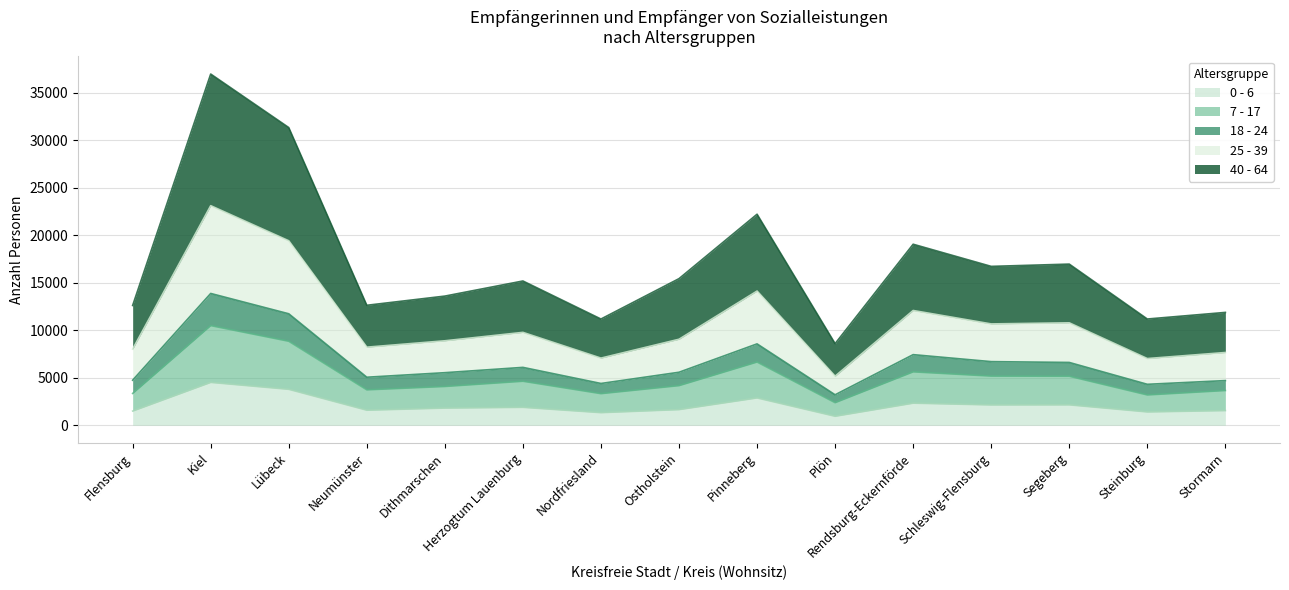

What is the label of the 9th point from the right?

Nordfriesland